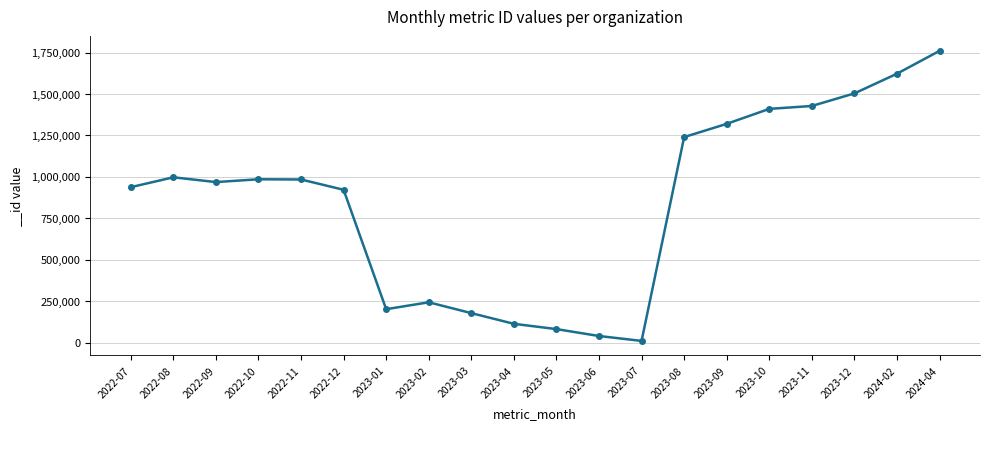

What is the difference between the maximum and second lowest values?

1721202